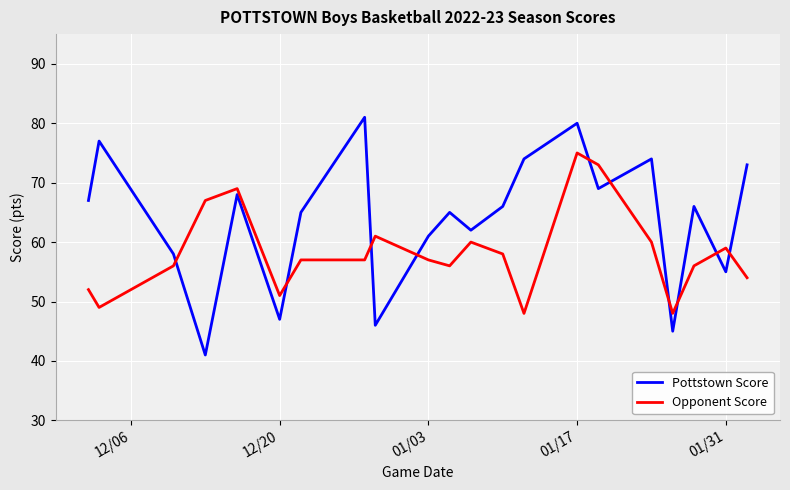

List the series in order of their peak value, highest first.

Pottstown Score, Opponent Score